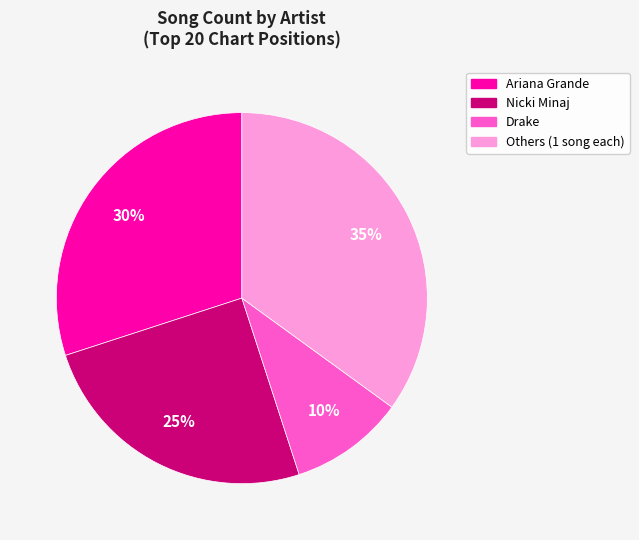

To the nearest percent, what is the average slice percentage?

25%